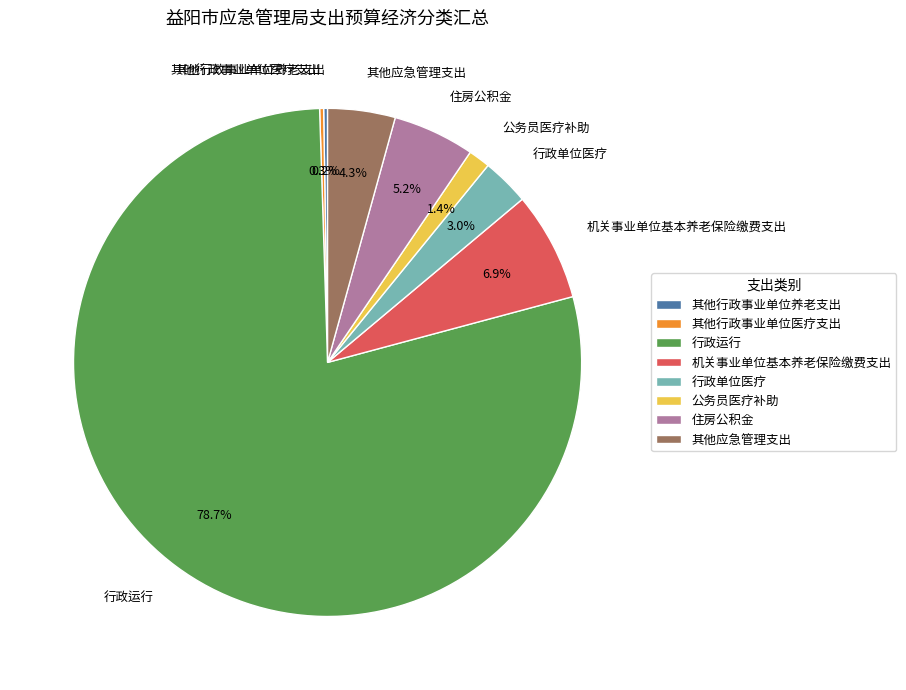

Which category has the biggest portion of the pie?

行政运行